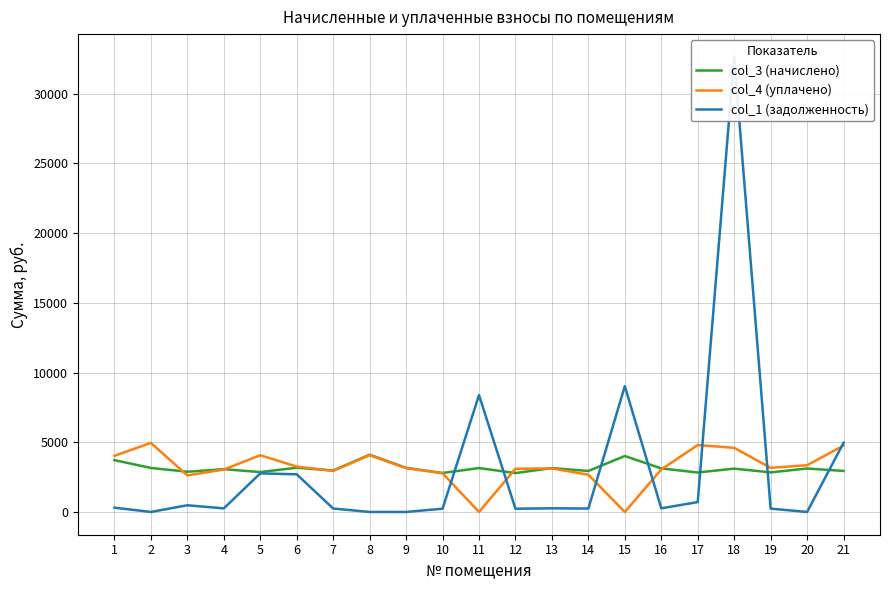

Between 21 and 17, which is larger?

21